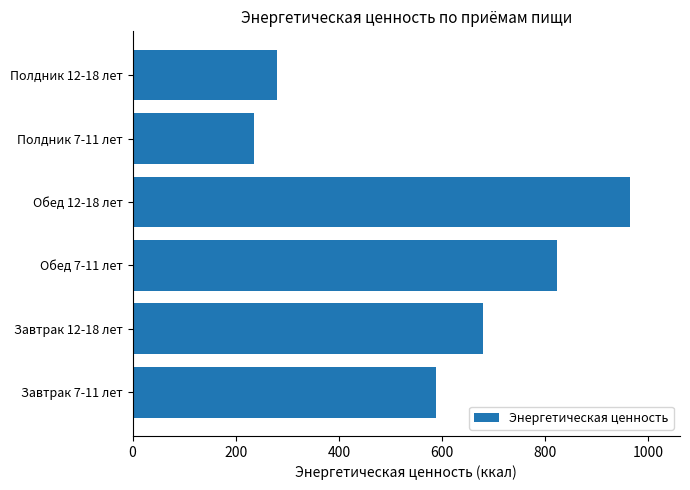

List the labels in order of value, smallest first.

Полдник 7-11 лет, Полдник 12-18 лет, Завтрак 7-11 лет, Завтрак 12-18 лет, Обед 7-11 лет, Обед 12-18 лет